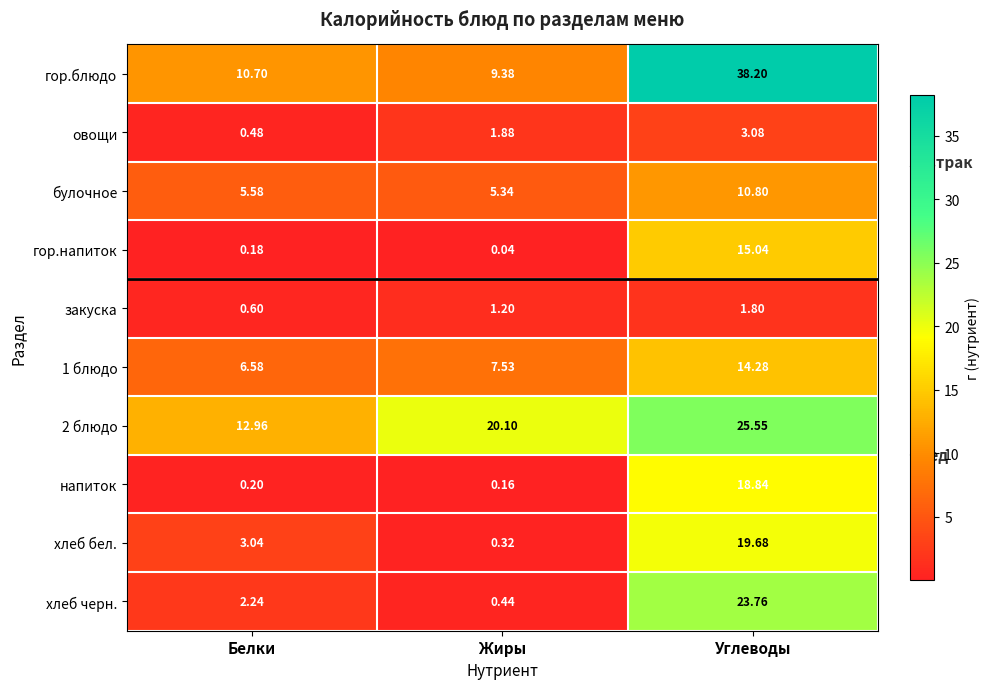

Rank the categories by хлеб черн. value from lowest to highest.

Жиры, Белки, Углеводы